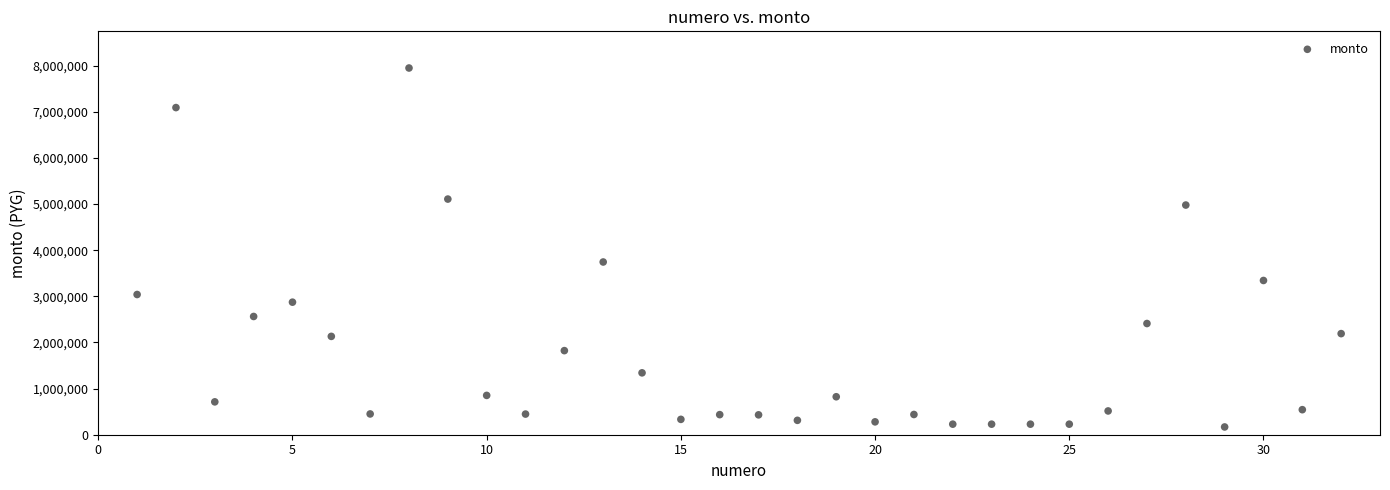

What Y value in the scatter plot is closest to 4059475?

3744800